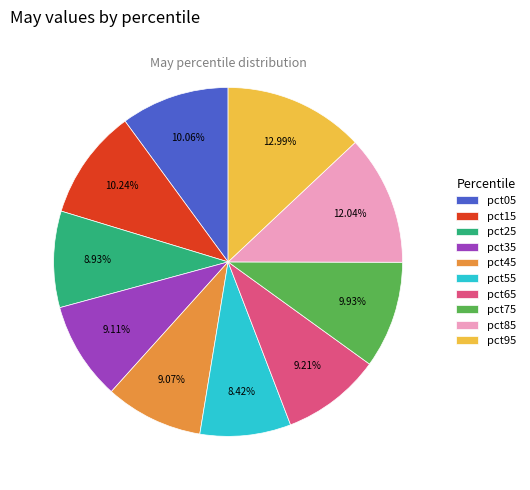

To the nearest percent, what percentage of the pie is pct85?

12%